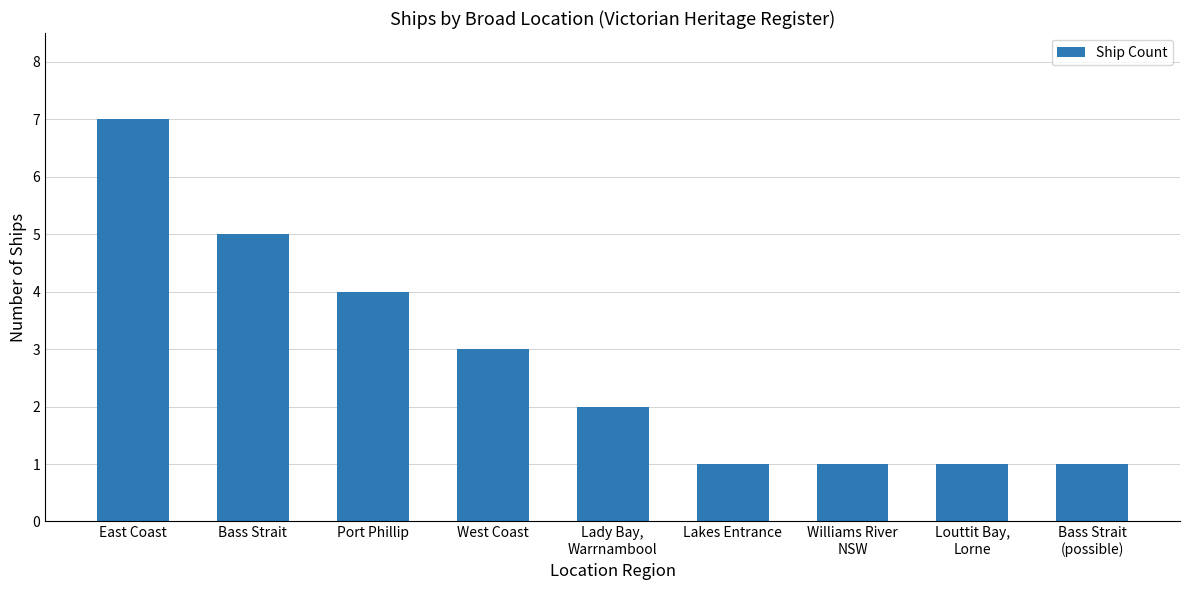

Reading left to right, list all the values displayed in this chart.

7	5	4	3	2	1	1	1	1